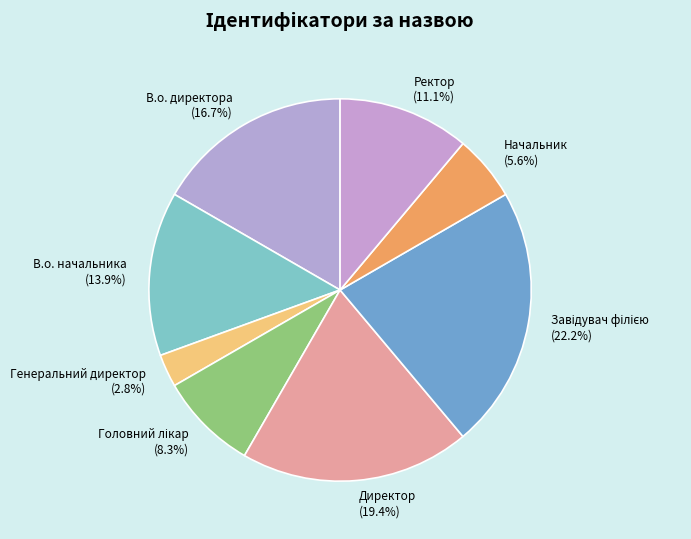

How many slices are in this pie chart?

8